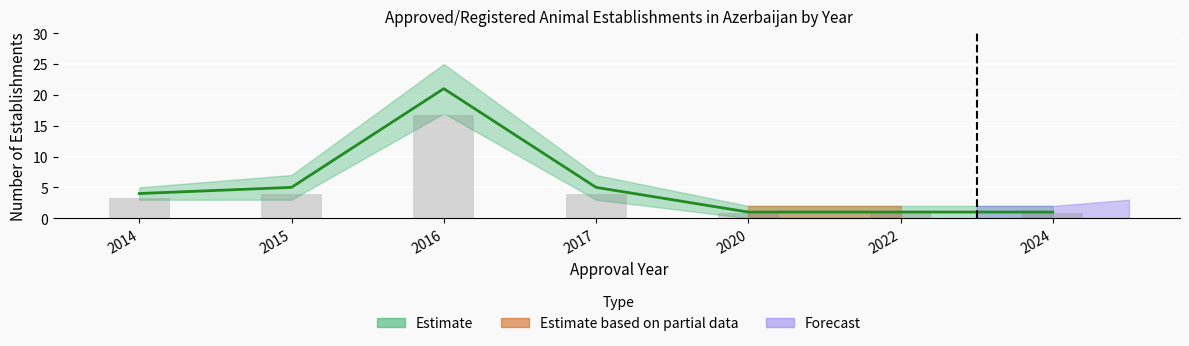

True or false: Cumulative Count has a value of 1.0 at 2015.

False